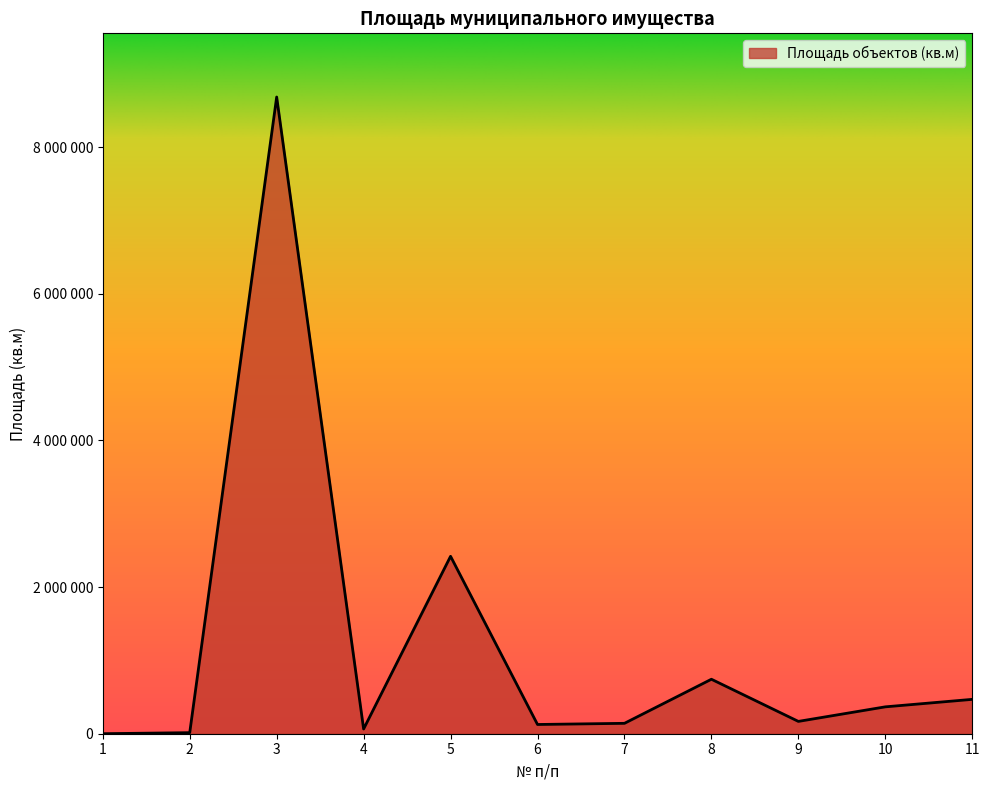

Is it true that the value at 9 is 168088?

True